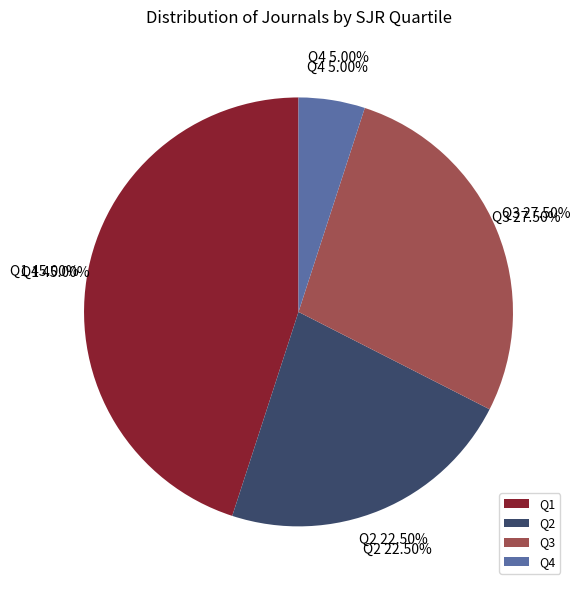

Approximately how many times larger is the value at Q3 compared to Q4?

6.0